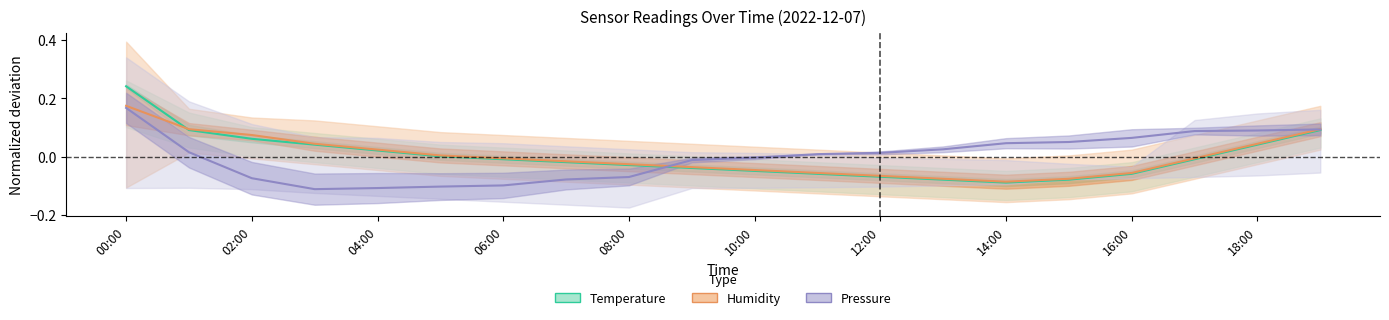

Which series has the largest total across all categories?

Pressure